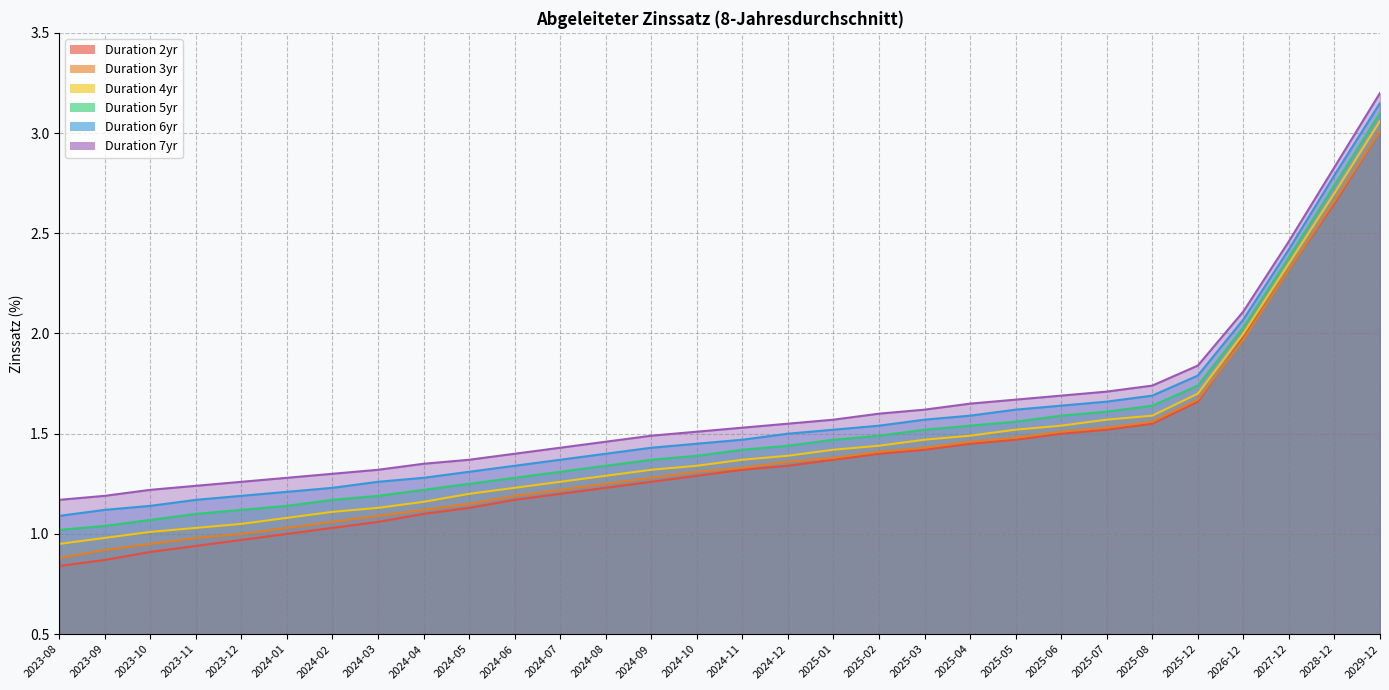

What is the smallest value displayed?

0.8